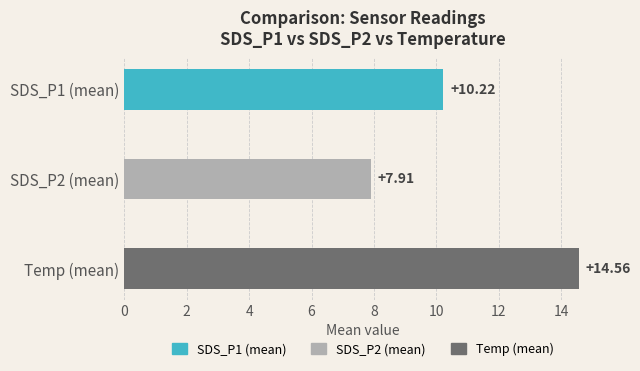

List the labels in order of value, largest first.

Temp (mean), SDS_P1 (mean), SDS_P2 (mean)